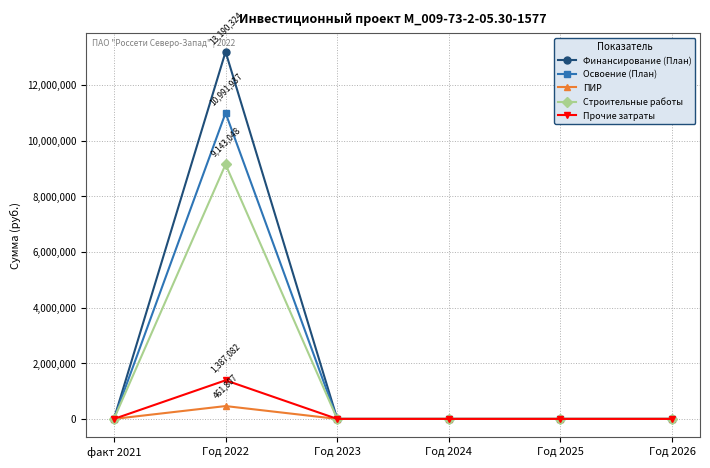

Is this an area chart (filled region under the line)?

No